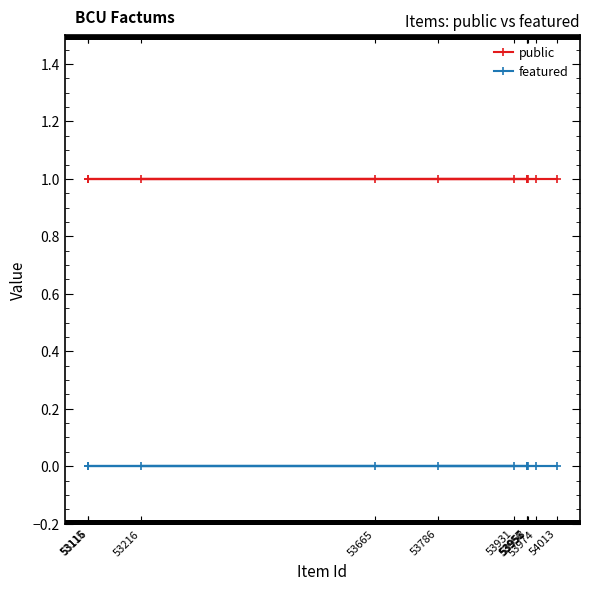

True or false: featured and public cross at least once.

False